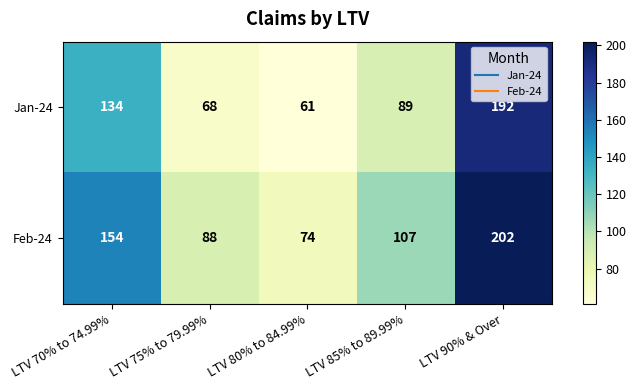

What is the sum of all Feb-24 values?

625